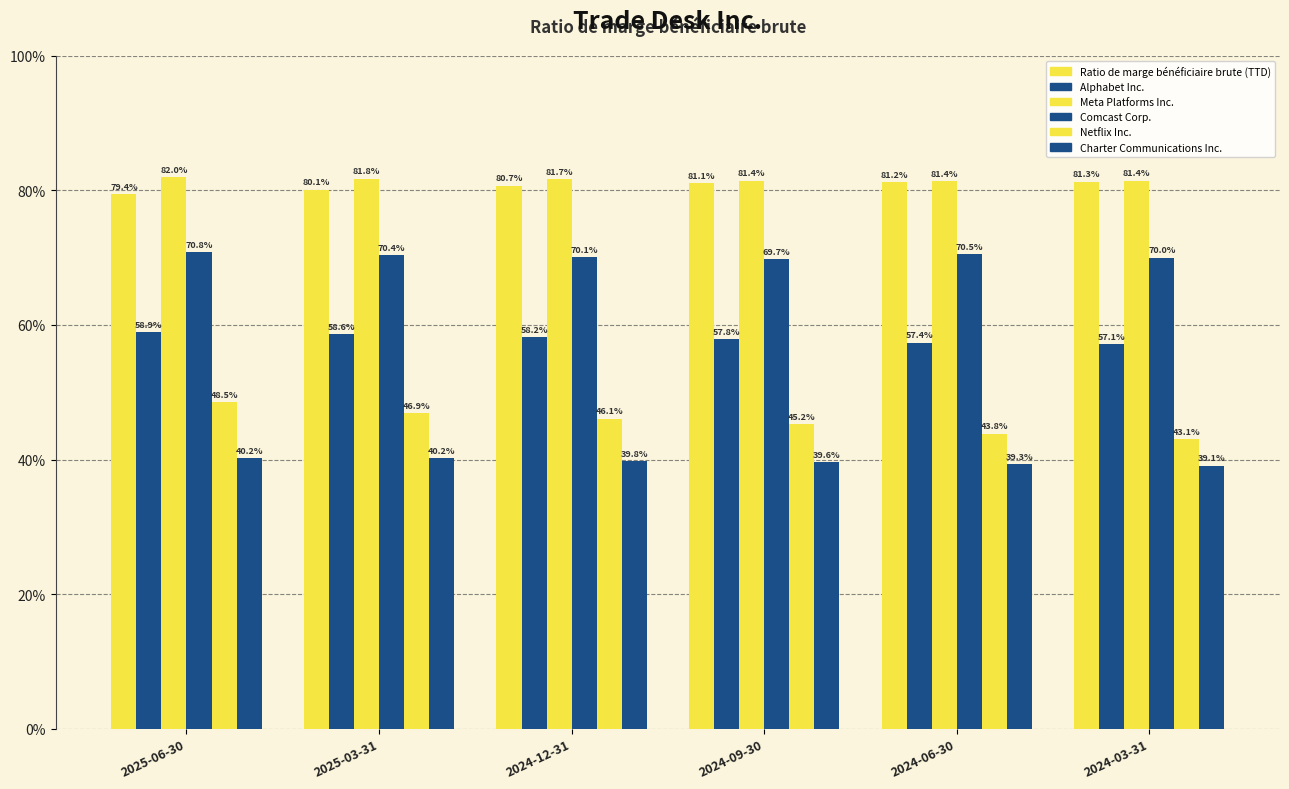

Does the chart contain any negative values?

No